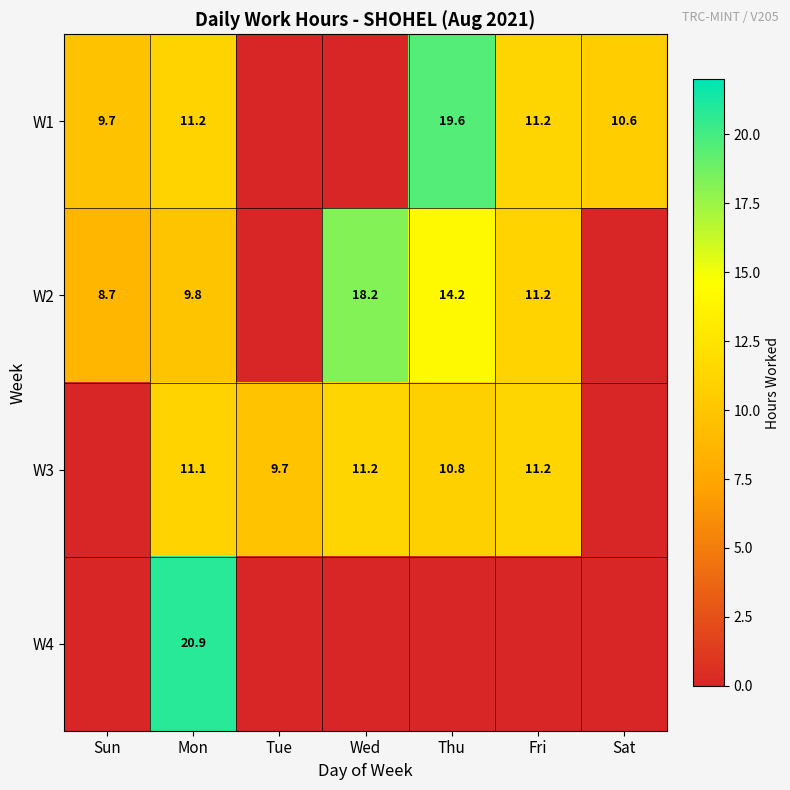

The value of W3 at Wed is 11.2. True or false?

True